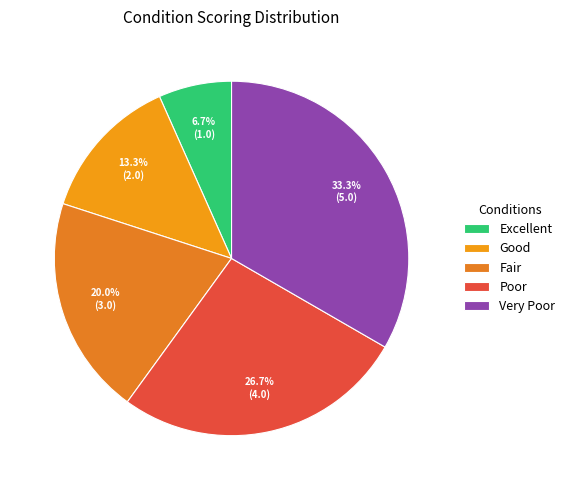

Combined, do Excellent and Good account for over 50%?

No